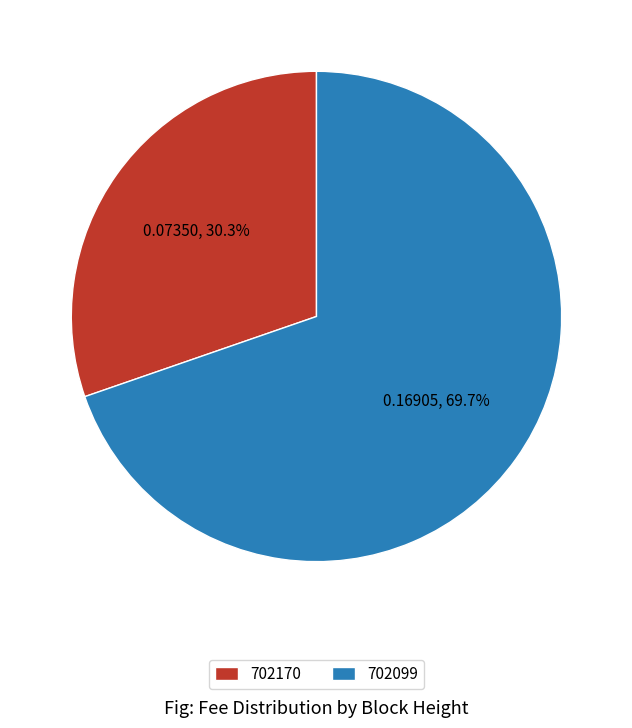

How many slices are in this pie chart?

2